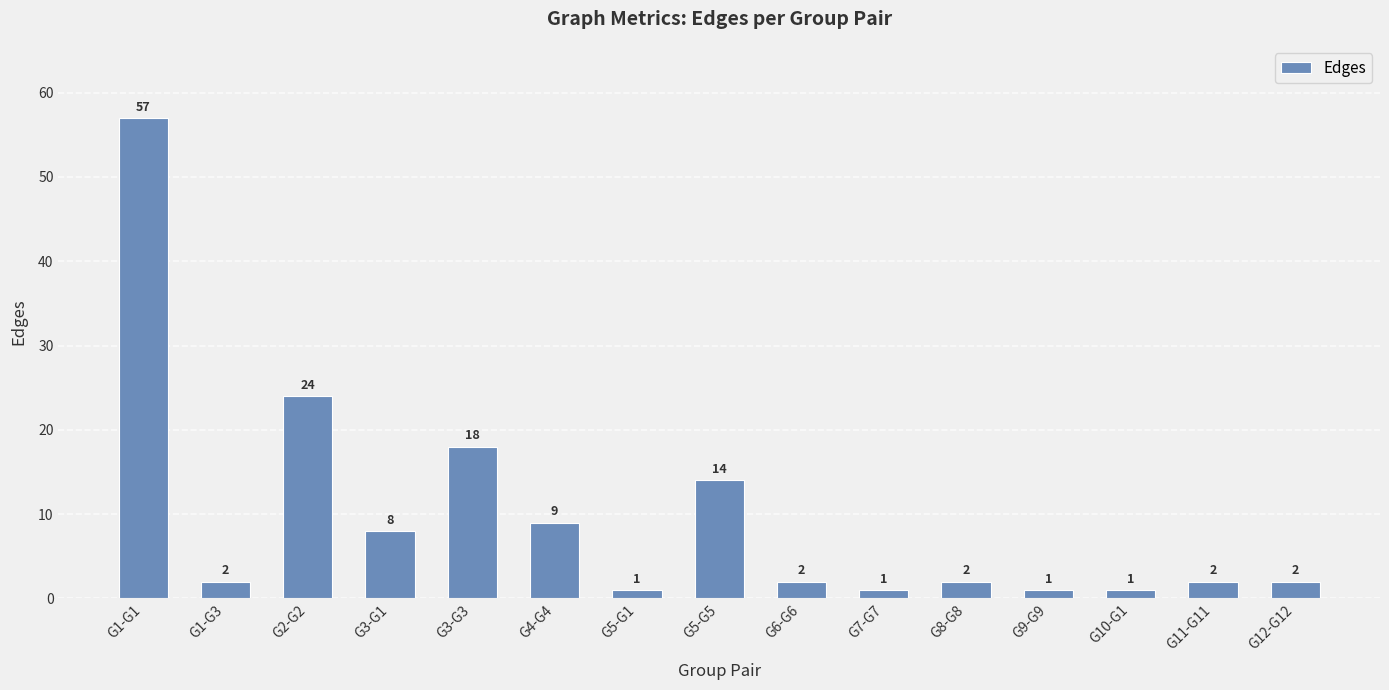

What is the difference between the values at G2-G2 and G10-G1?

23